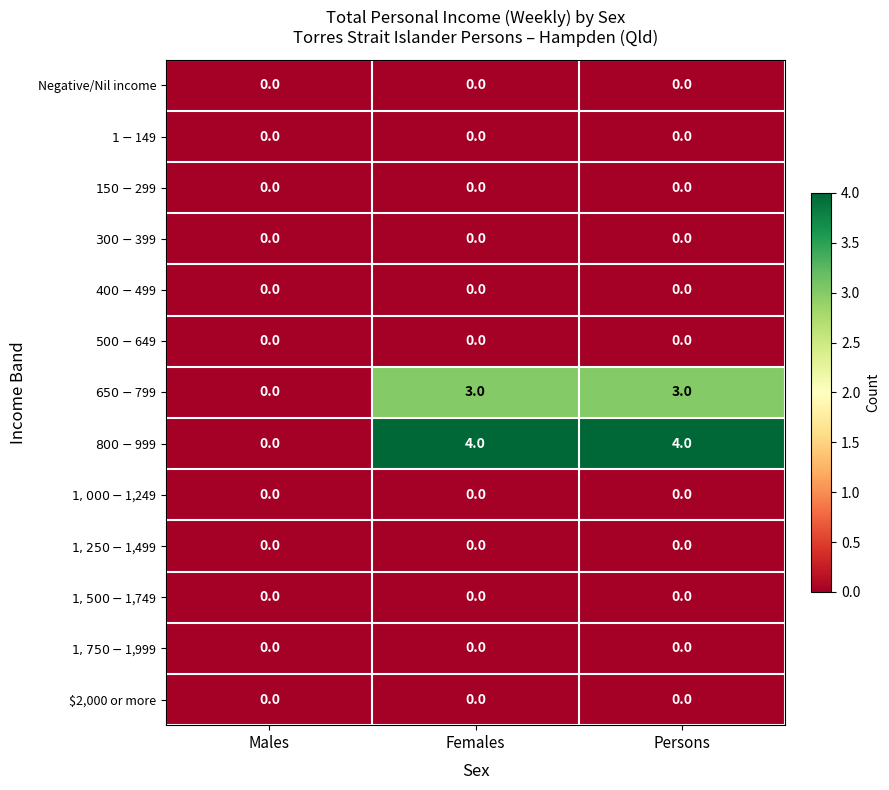

What is the total value across all series at Persons?

7